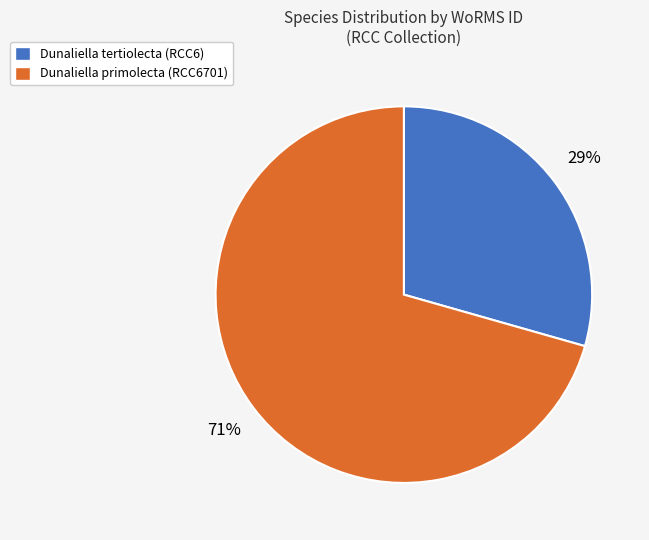

Is the sum of Dunaliella tertiolecta (RCC6) and Dunaliella primolecta (RCC6701) greater than half?

Yes